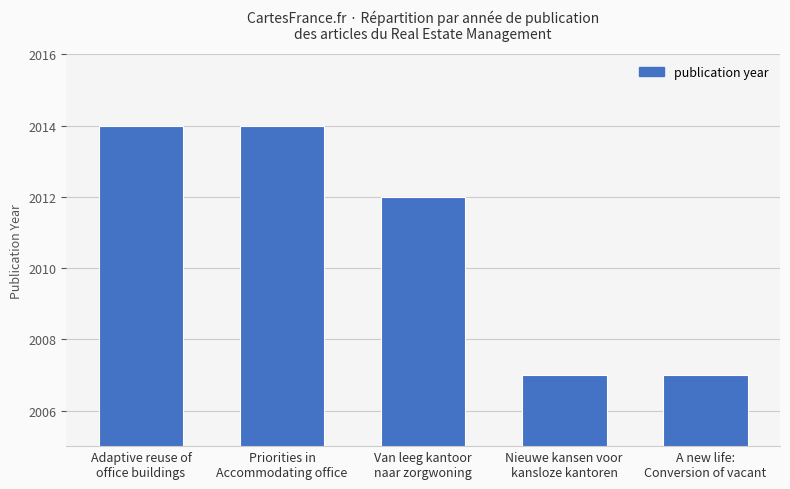

What is the sum of the values at Priorities in
Accommodating office and A new life:
Conversion of vacant?

4021